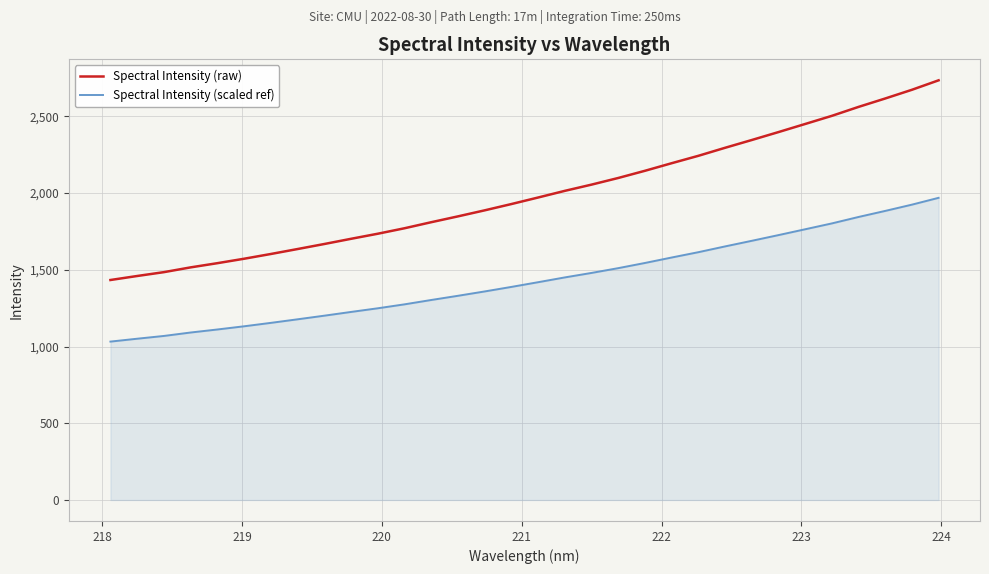

List the series in order of their overall mean, highest first.

Spectral Intensity (raw), Spectral Intensity (scaled ref)